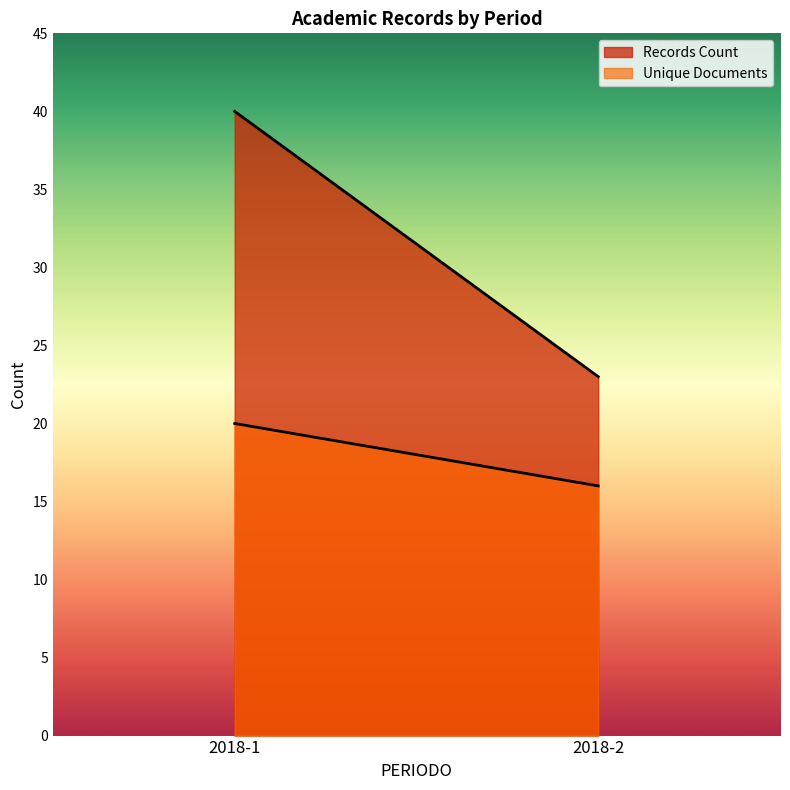

At which category is the sum across all series the highest?

2018-1